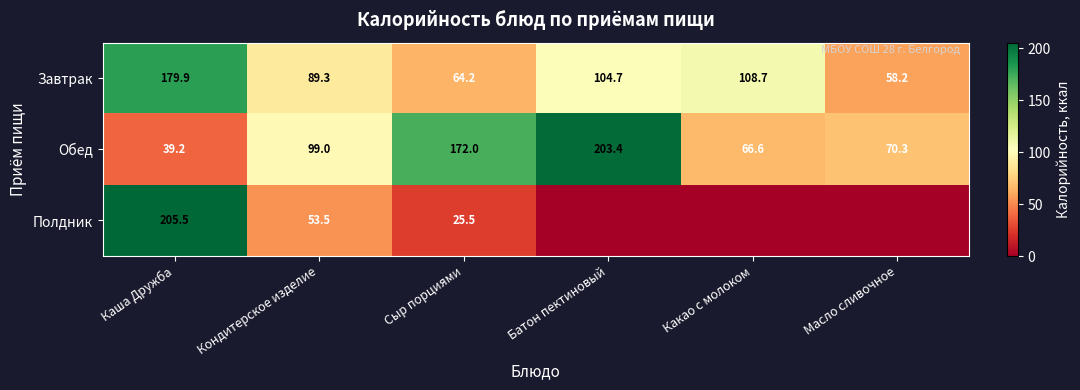

What is the minimum value for Завтрак?

58.2